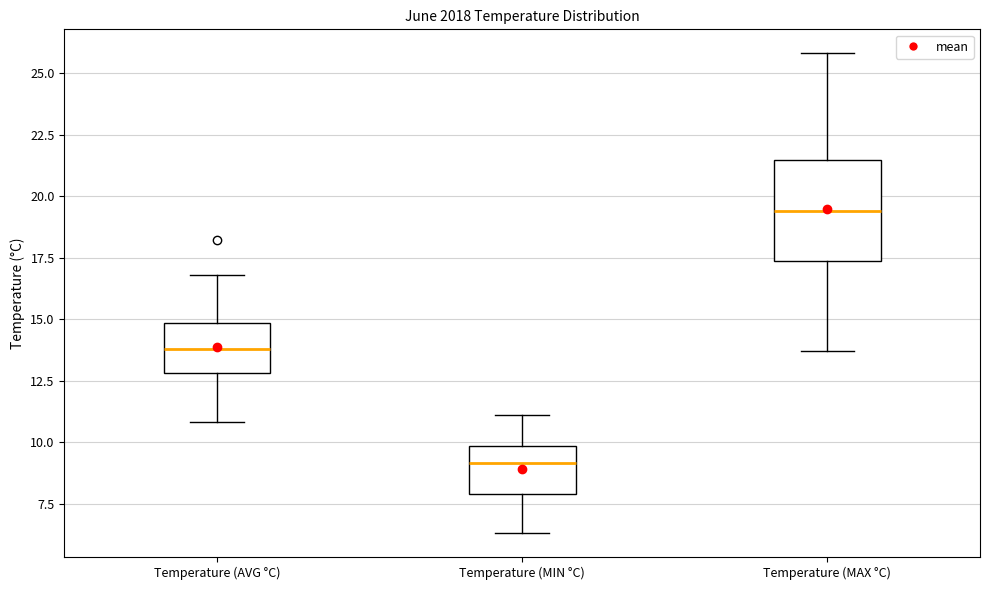

Which box is the tallest, from its lower edge to its upper edge?

Temperature (MAX °C)